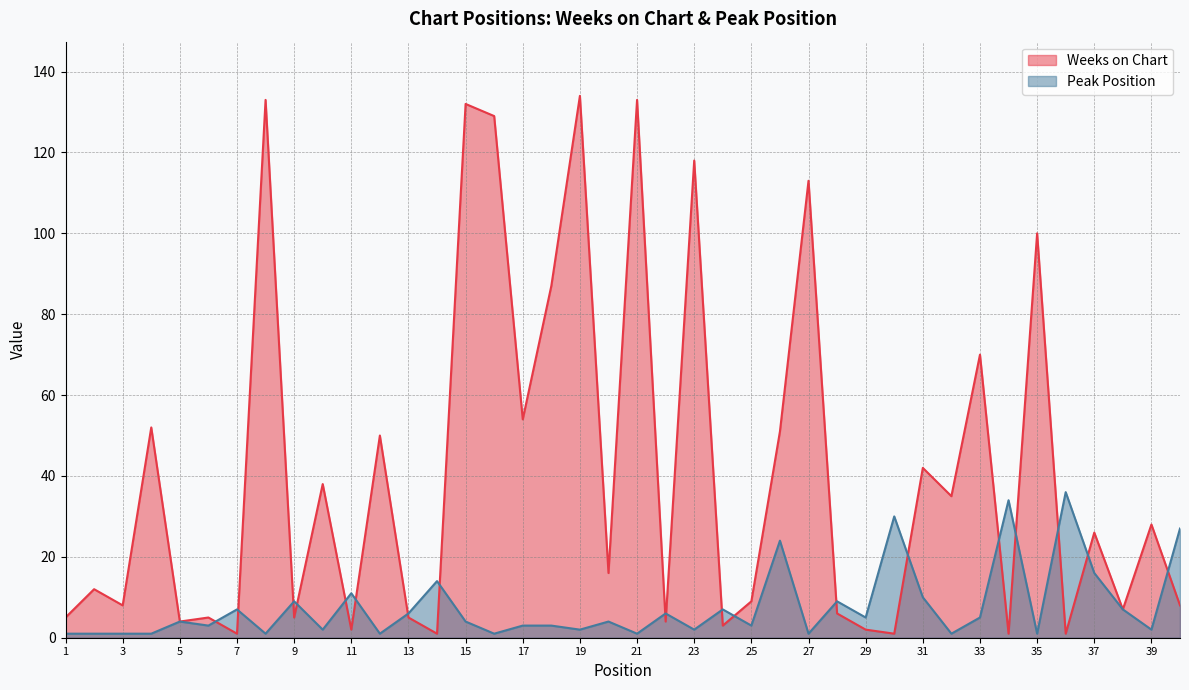

Where is the first local minimum for Peak Position?

6